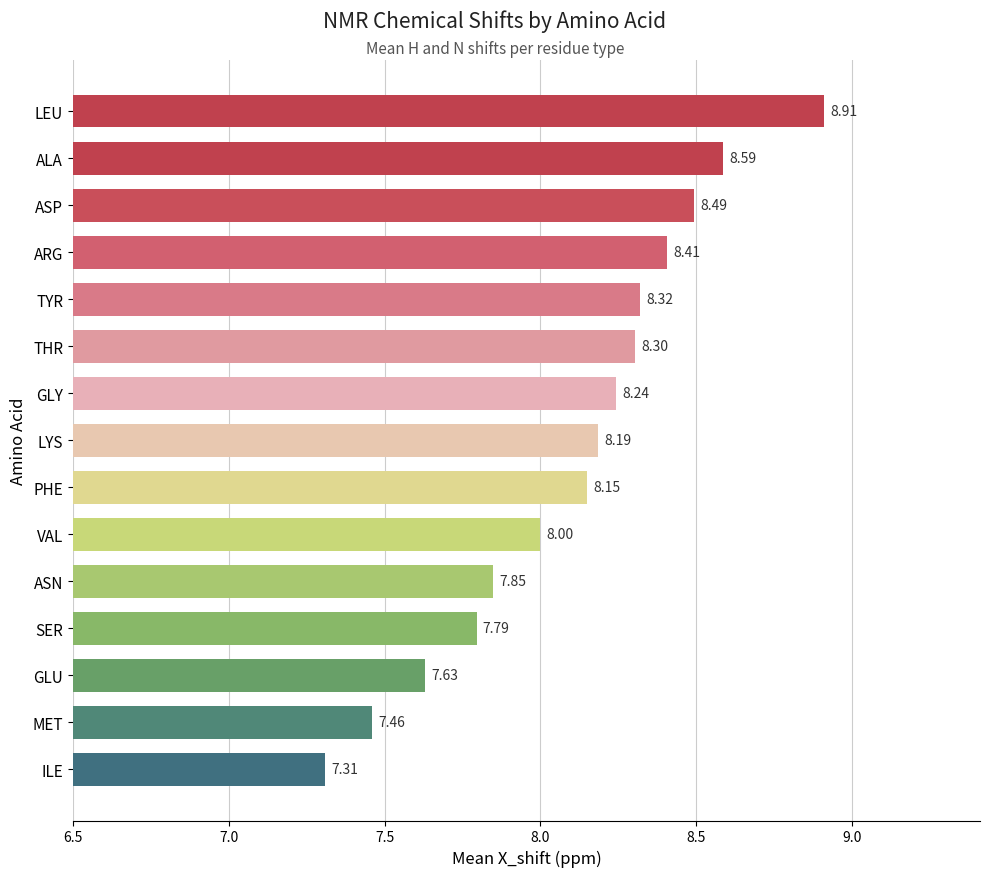

At which label is the value closest to 8?

VAL